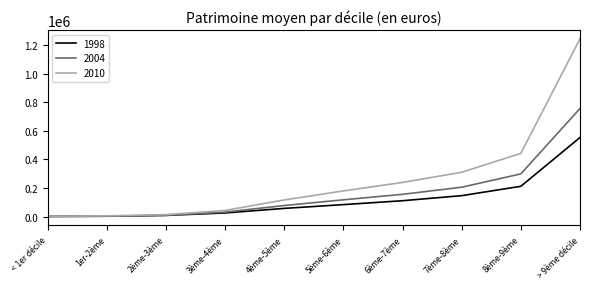

At how many categories does at least one series exceed 395834?

2